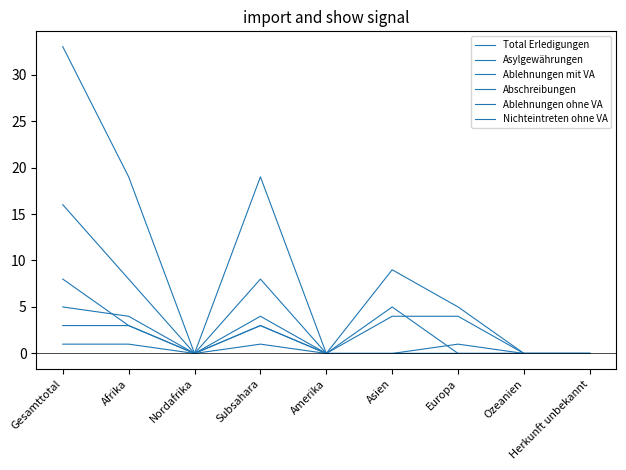

Does the chart display data point markers on the line(s)?

No